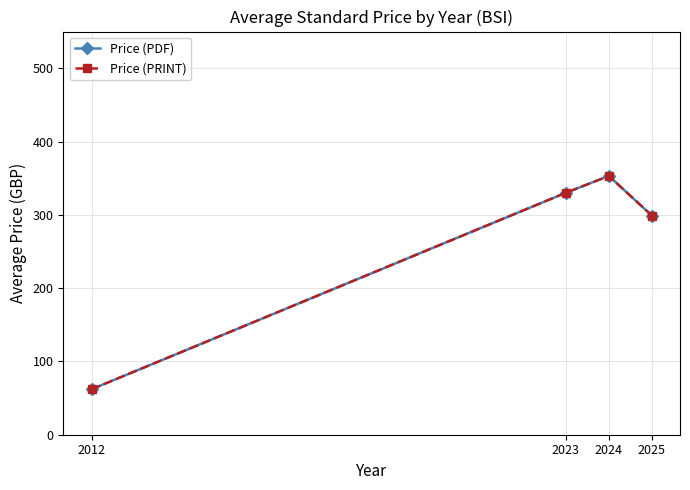

Does the chart display data point markers on the line(s)?

Yes